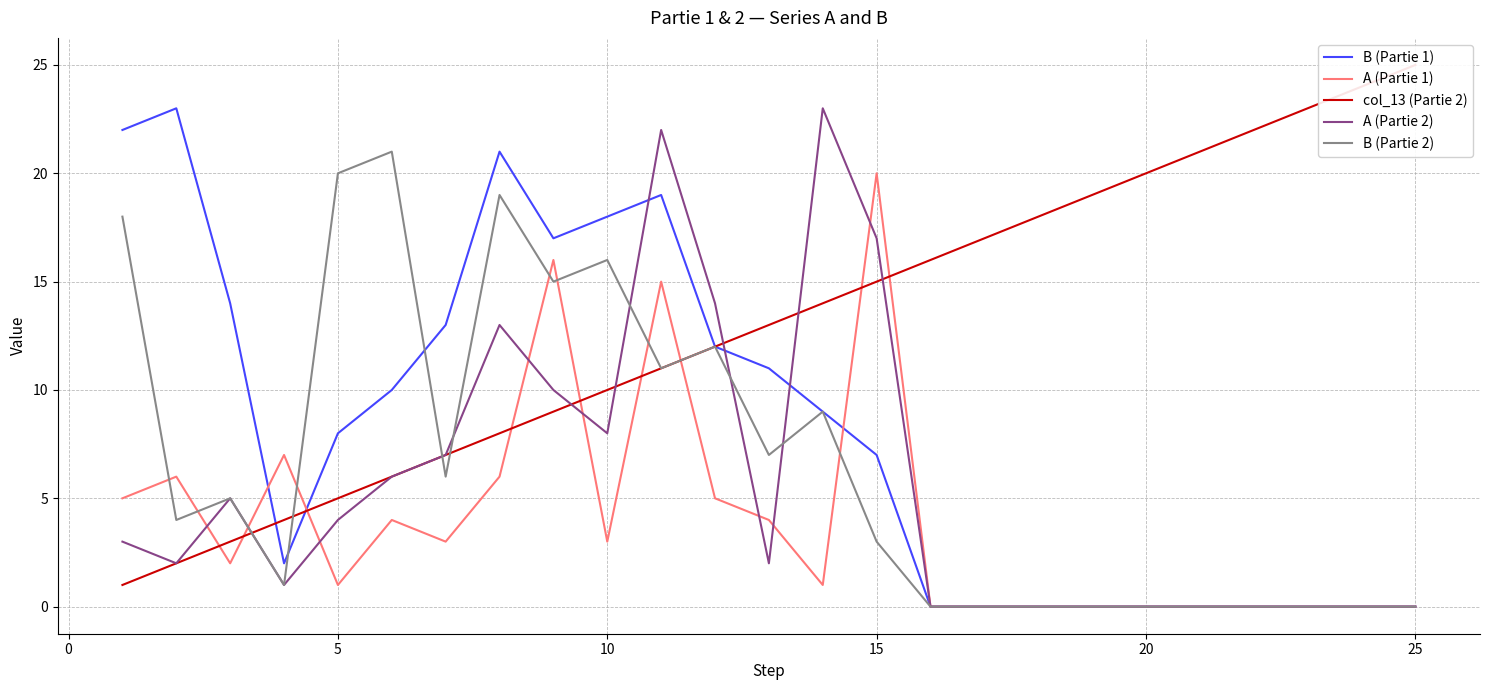

The value of A (Partie 1) at 10 is 5. True or false?

False